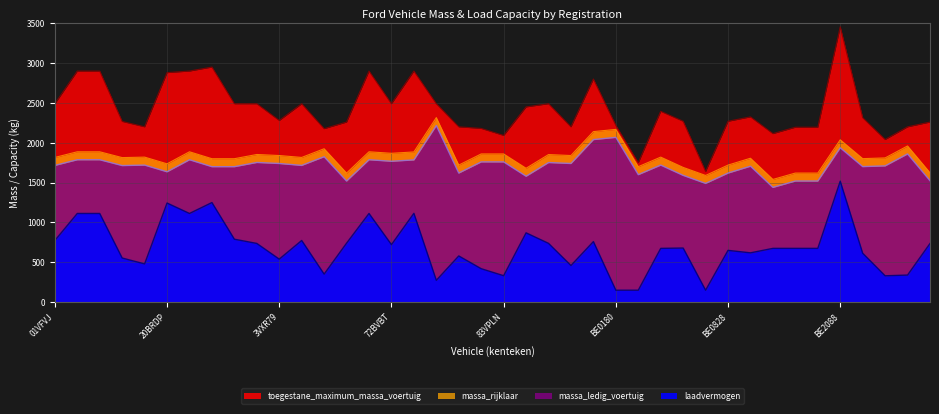

Which has a higher value, 78FB02 or 39BTDS?

78FB02